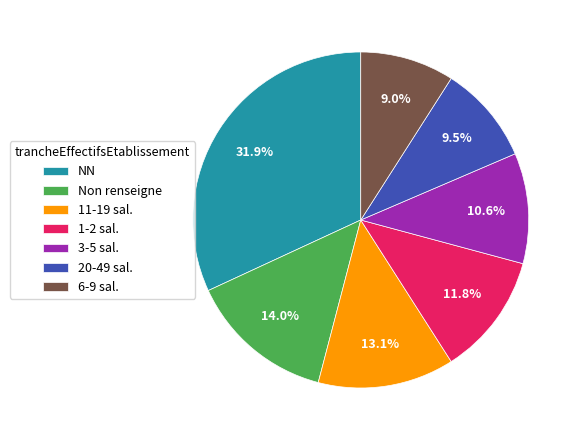

What is the largest slice in the pie chart?

NN